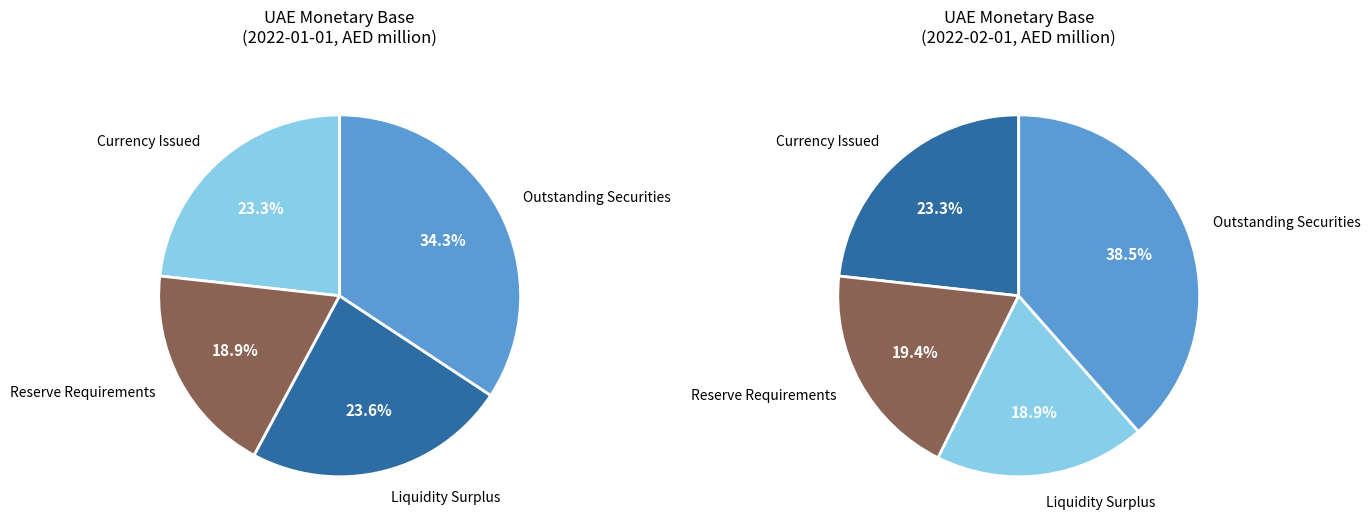

Count the number of slices in the pie.

4